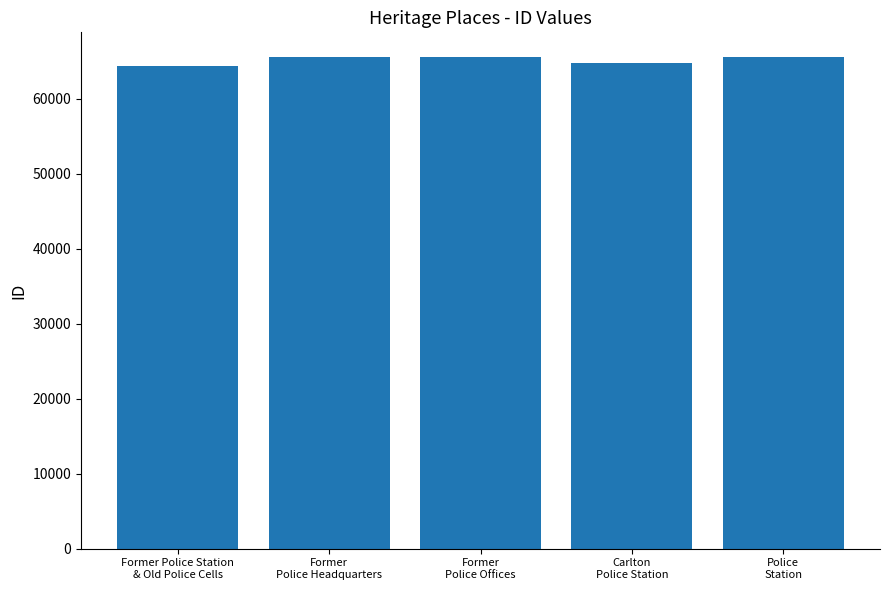

What is the maximum value shown in the chart?

65560